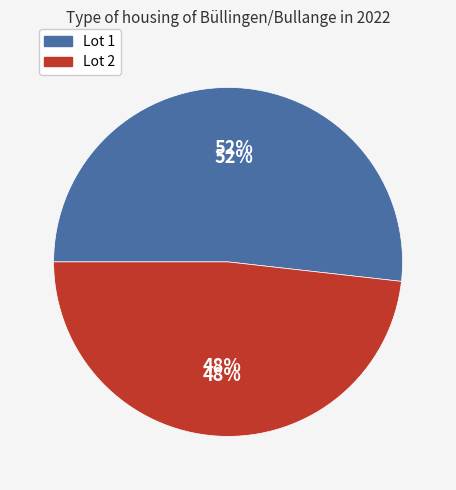

The Lot 2 slice represents 39% of the pie. True or false?

False